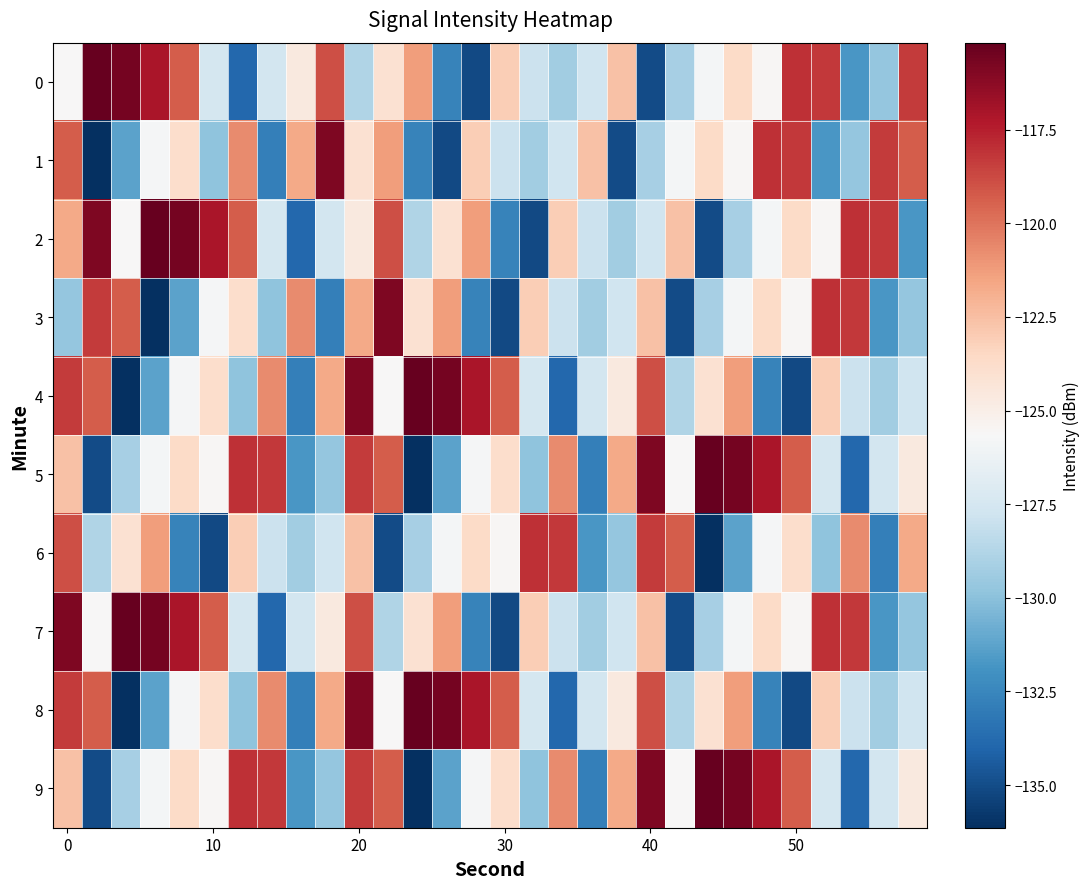

Which series has the widest spread of values?

4